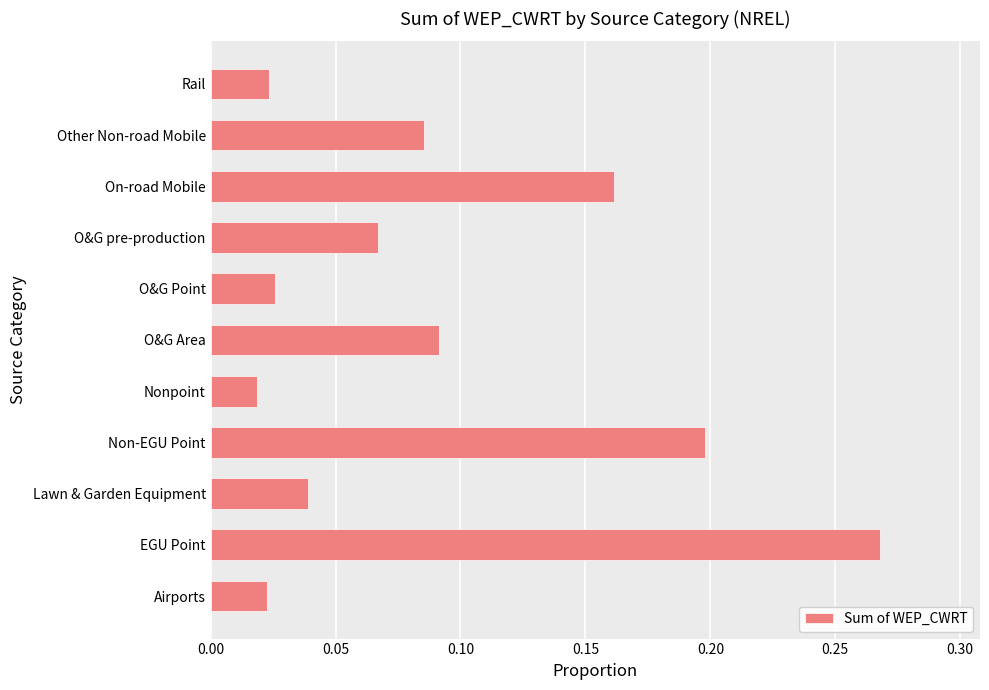

How many series are shown in this chart?

1